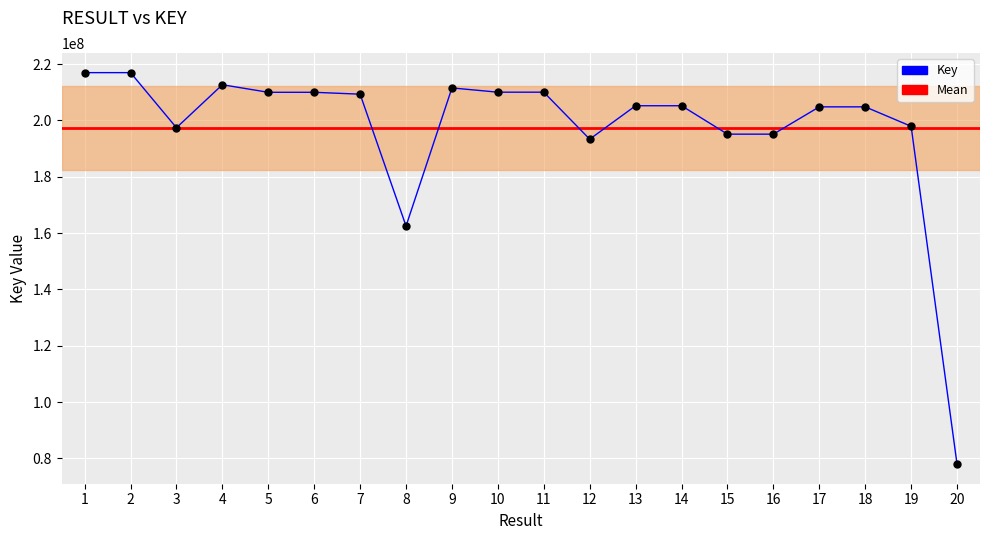

Which has a higher value, 13 or 9?

9